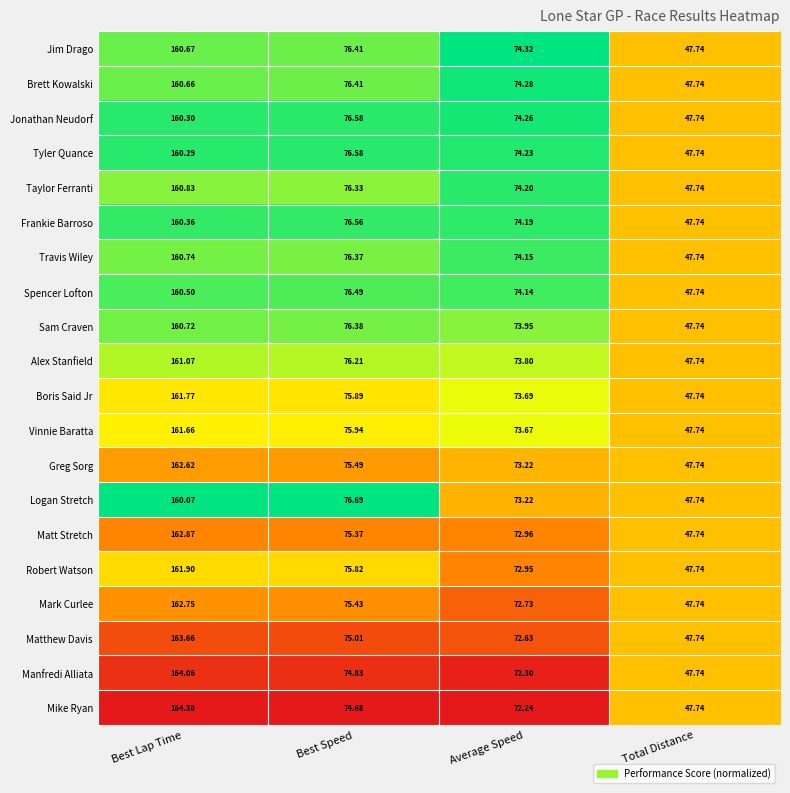

Which series has the largest total across all categories?

Jim Drago